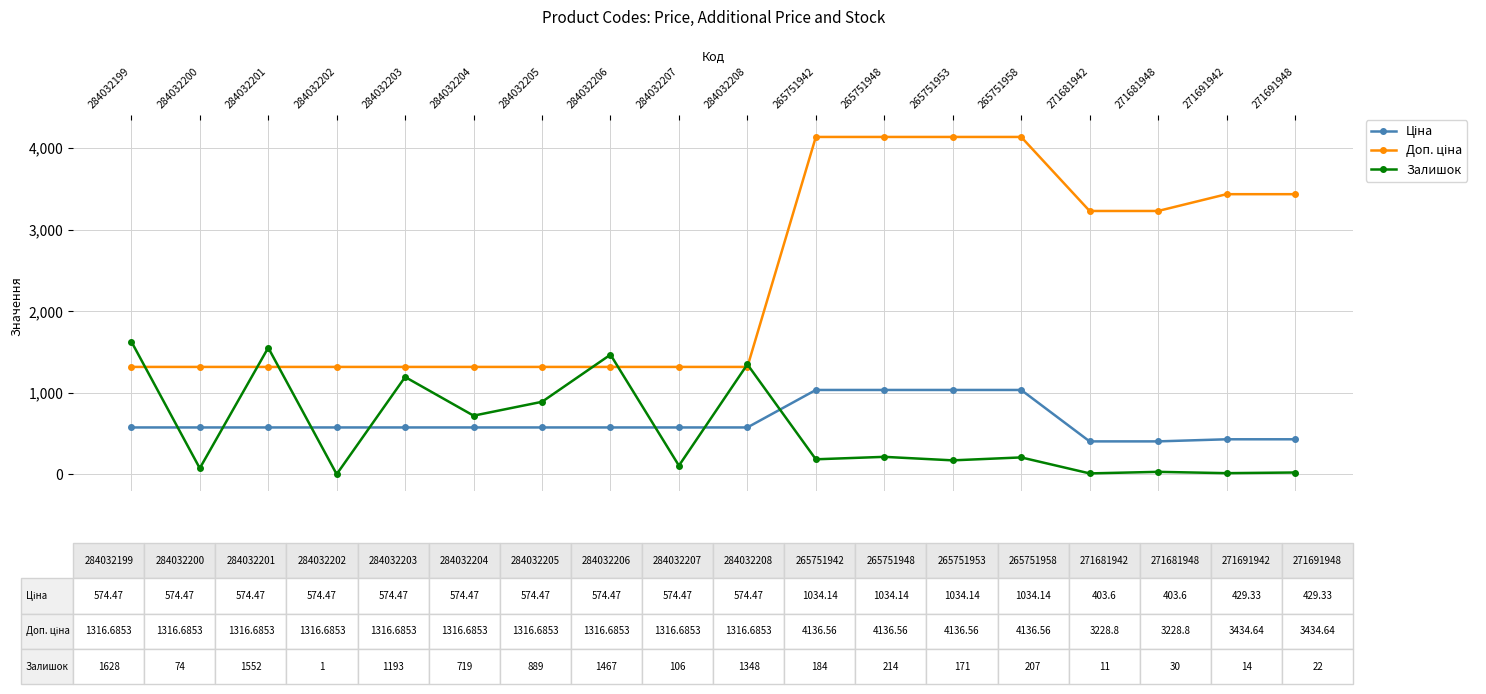

At which label does Залишок first exceed 207?

284032199